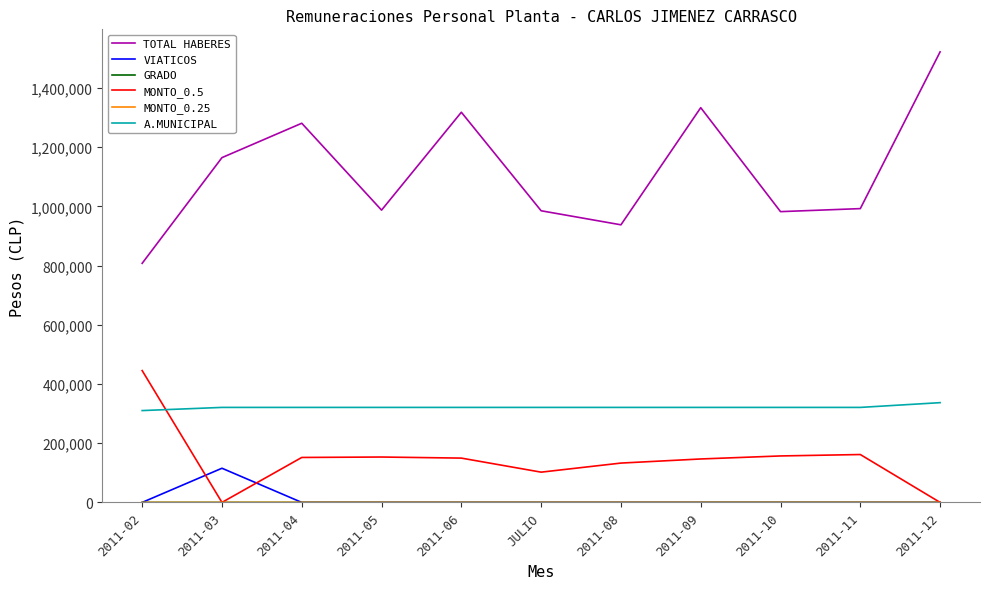

Which series has the largest range (max minus min)?

TOTAL HABERES